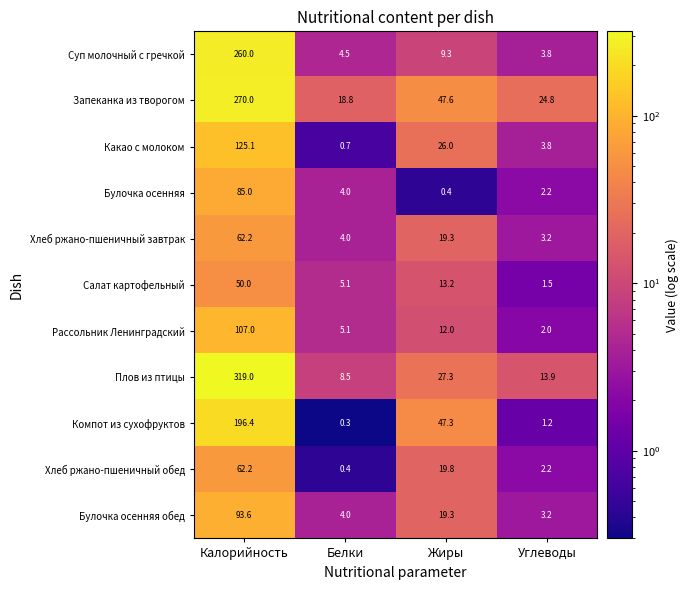

Is the value of Салат картофельный at Жиры greater than the value of Компот из сухофруктов at Калорийность?

No